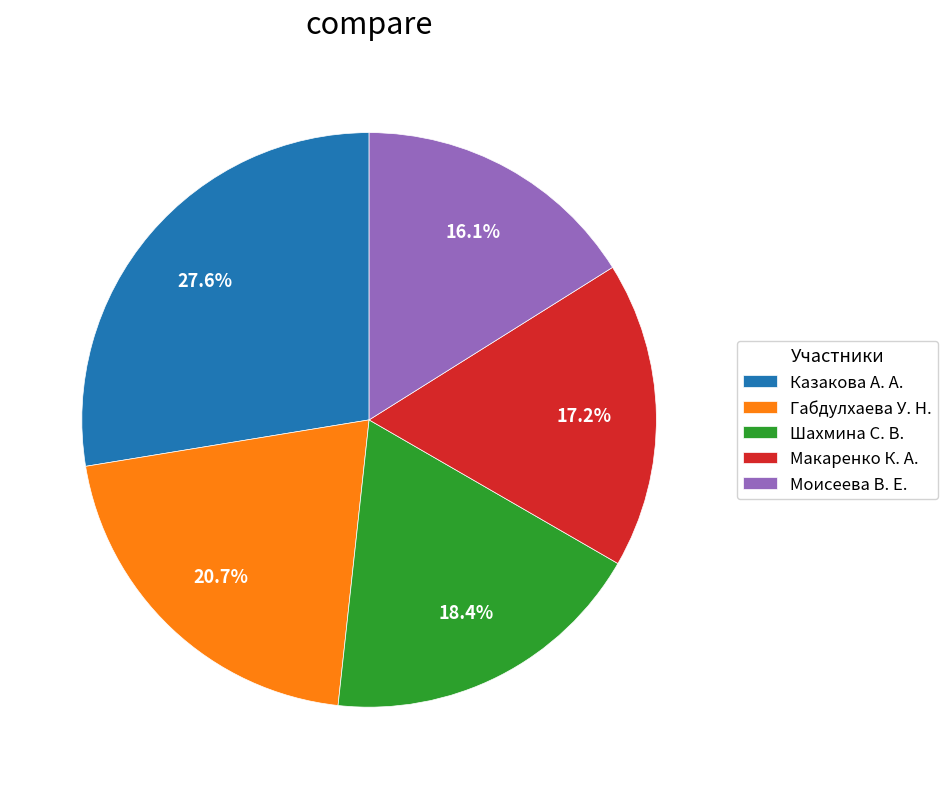

Approximately how many times larger is the value at Моисеева В. Е. compared to Габдулхаева У. Н.?

0.8